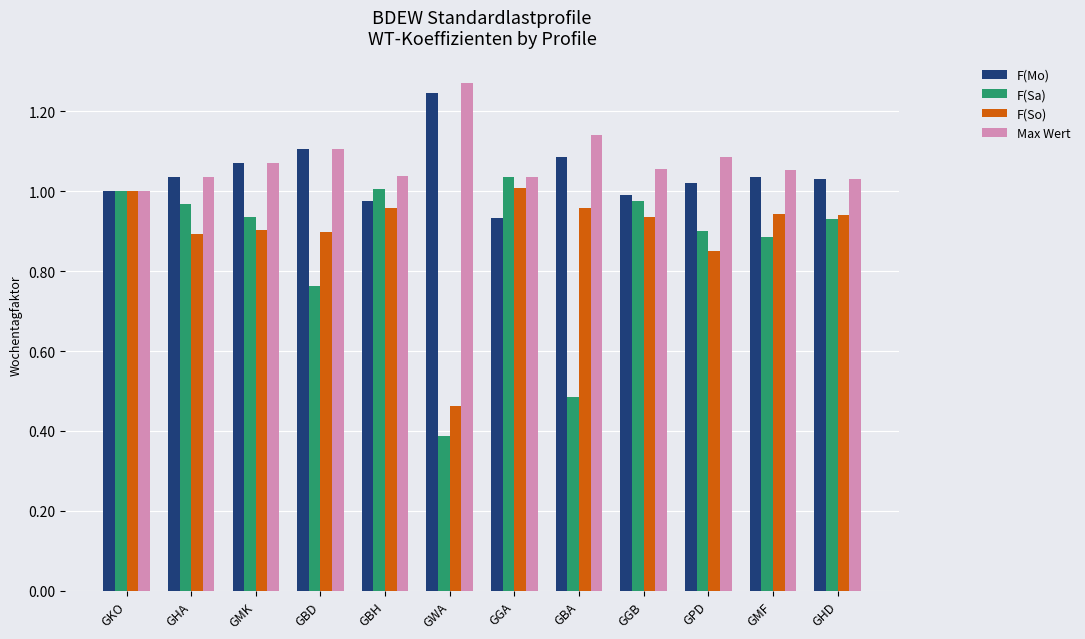

What is the minimum value shown in the chart?

0.4